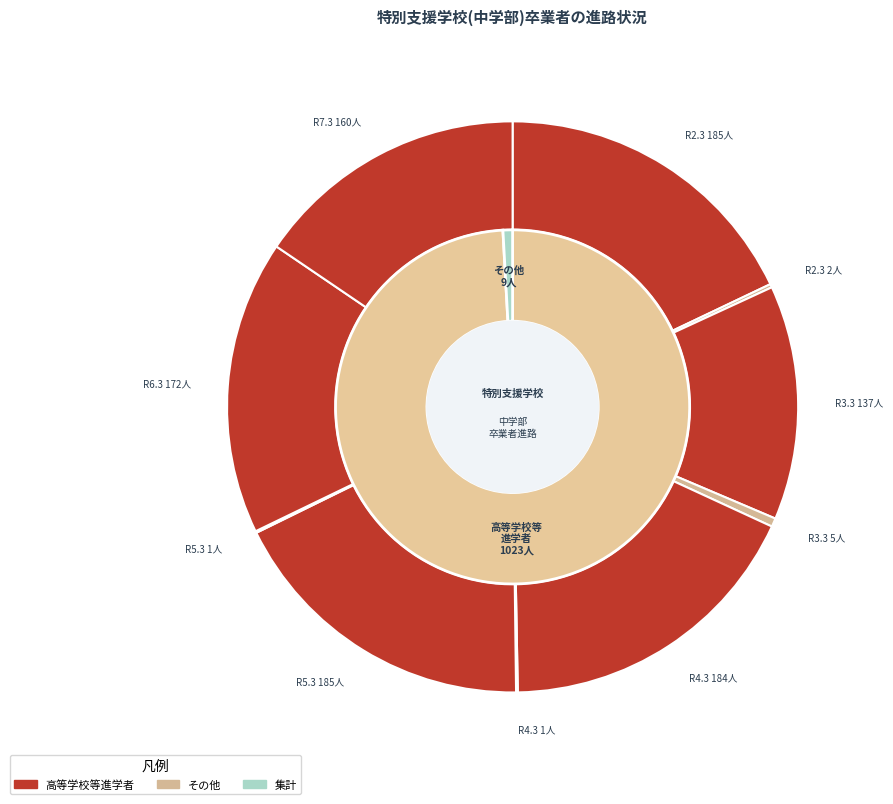

Which slice is the largest?

R2.3